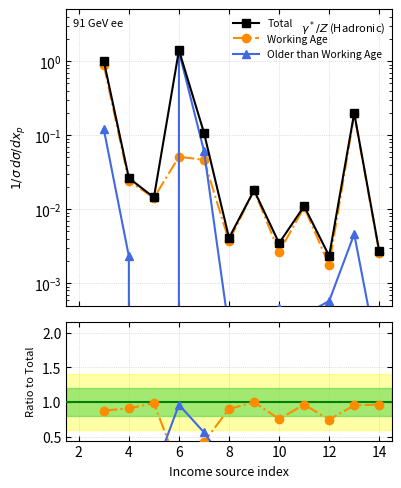

Which series has the largest range (max minus min)?

Total